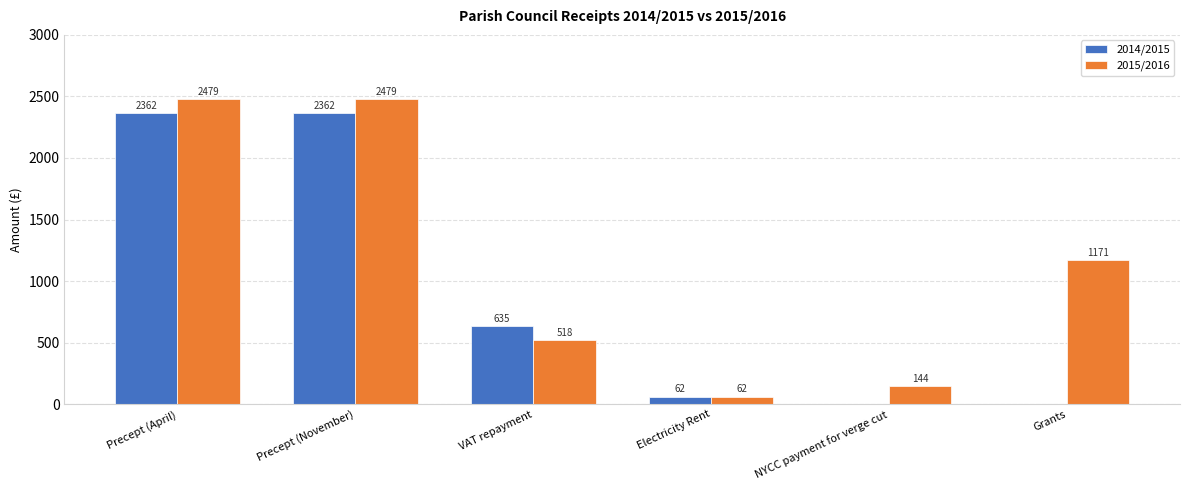

Count the number of categories in the chart.

6